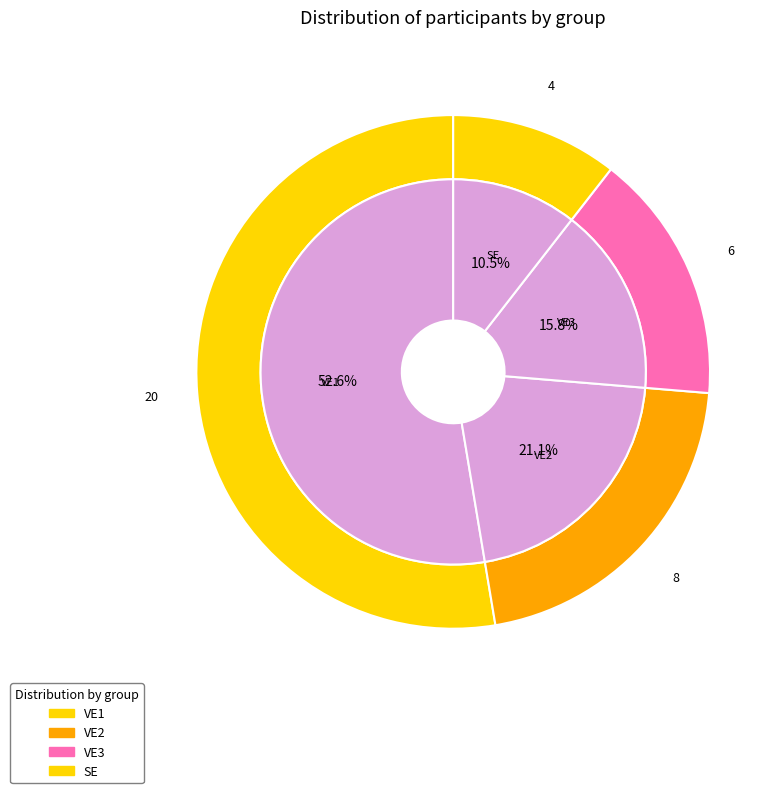

What percentage is the VE2 slice, to the nearest percent?

21%